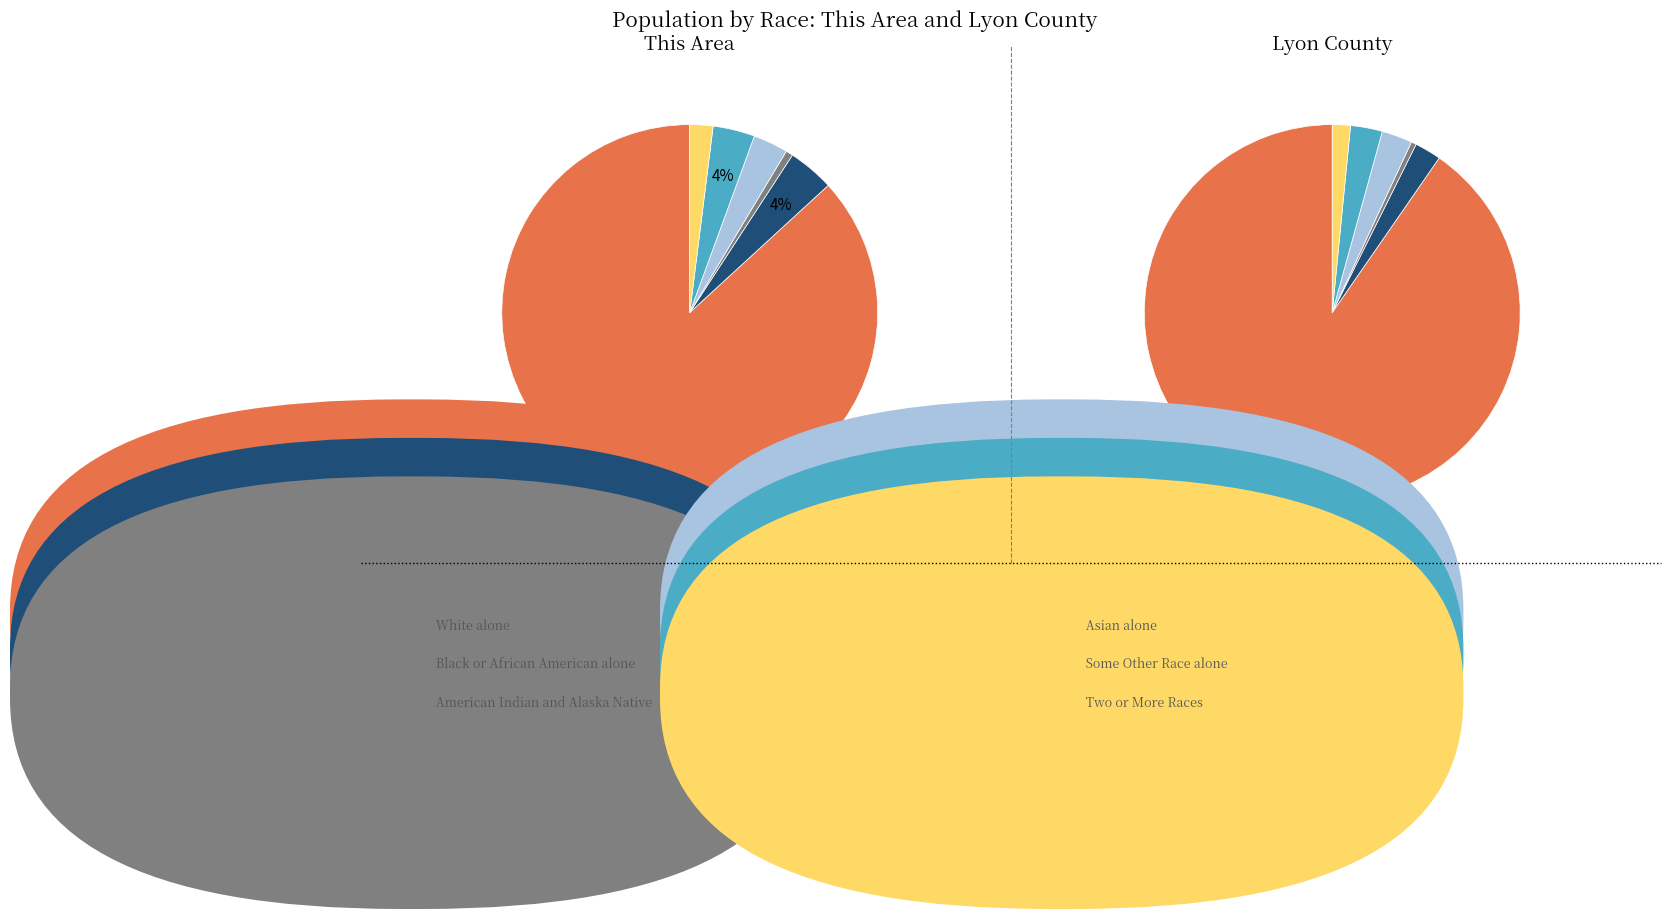

The Asian alone slice represents 3% of the pie. True or false?

True